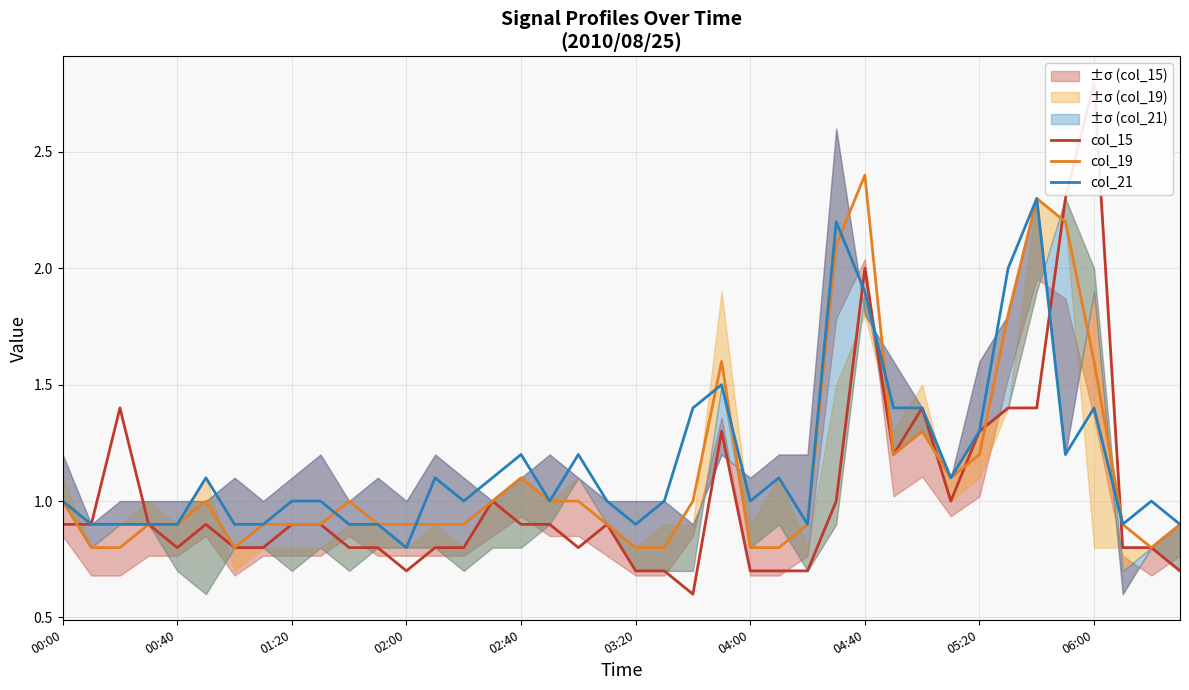

What is the value of the col_19 point at the 5th from the left?

0.9